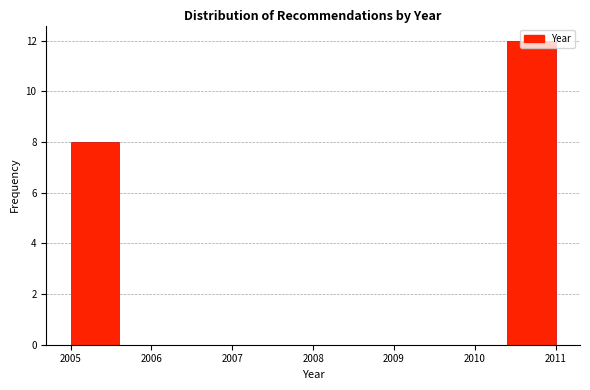

Reading left to right, list every bar in this chart as the range it spans on the x-axis followed by its height. The values are not printed on the chart, so give them approximately, as read against the axis.

2005.0 to 2005.6: 8
2005.6 to 2006.2: 0
2006.2 to 2006.8: 0
2006.8 to 2007.4: 0
2007.4 to 2008.0: 0
2008.0 to 2008.6: 0
2008.6 to 2009.2: 0
2009.2 to 2009.8: 0
2009.8 to 2010.4: 0
2010.4 to 2011.0: 12